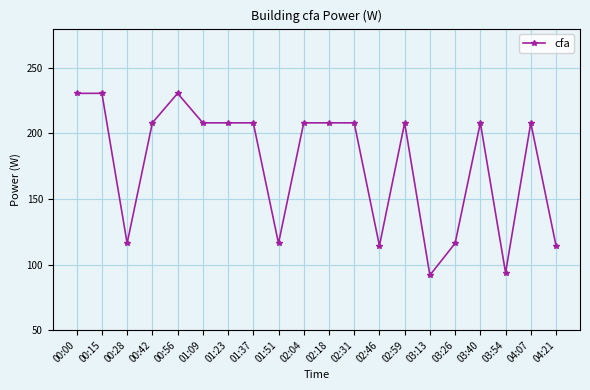

At which label does the data first exceed 208?

00:00